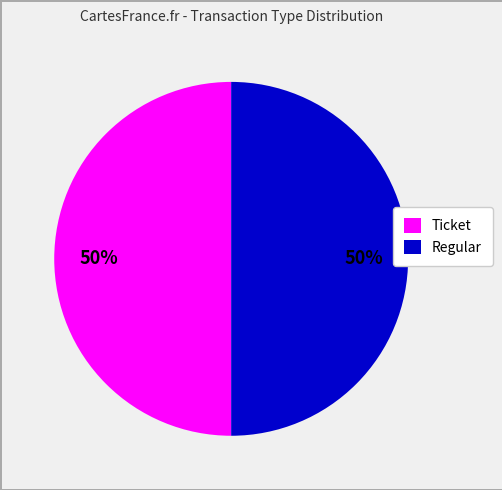

Approximately how many times larger is the value at Ticket compared to Regular?

1.0